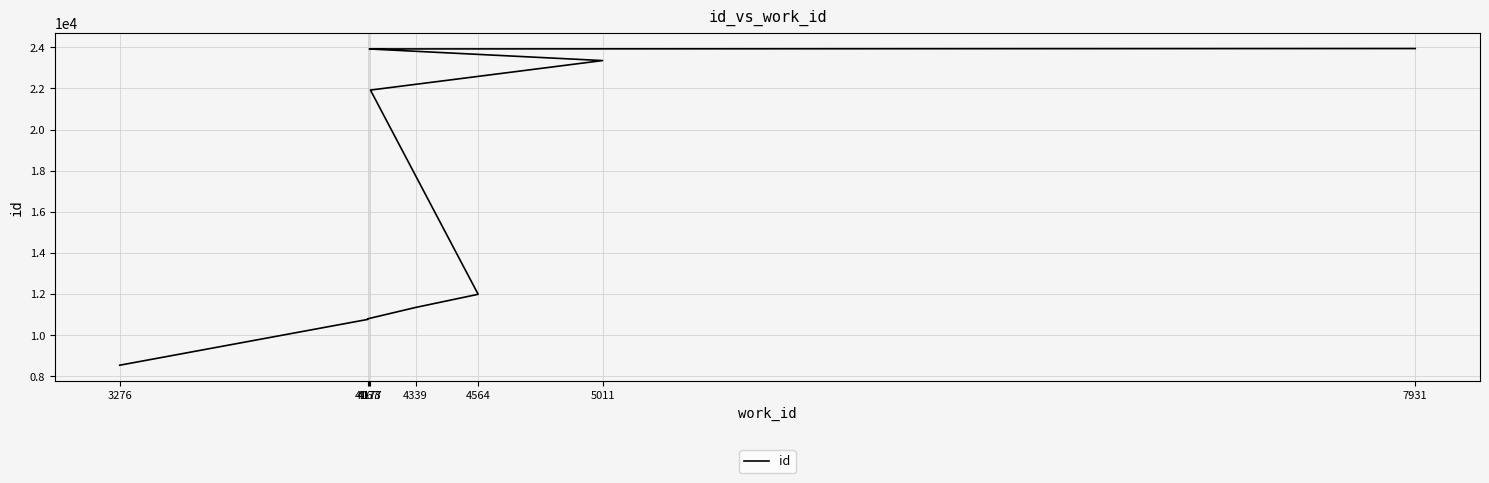

How many data points are less than 21922?

5